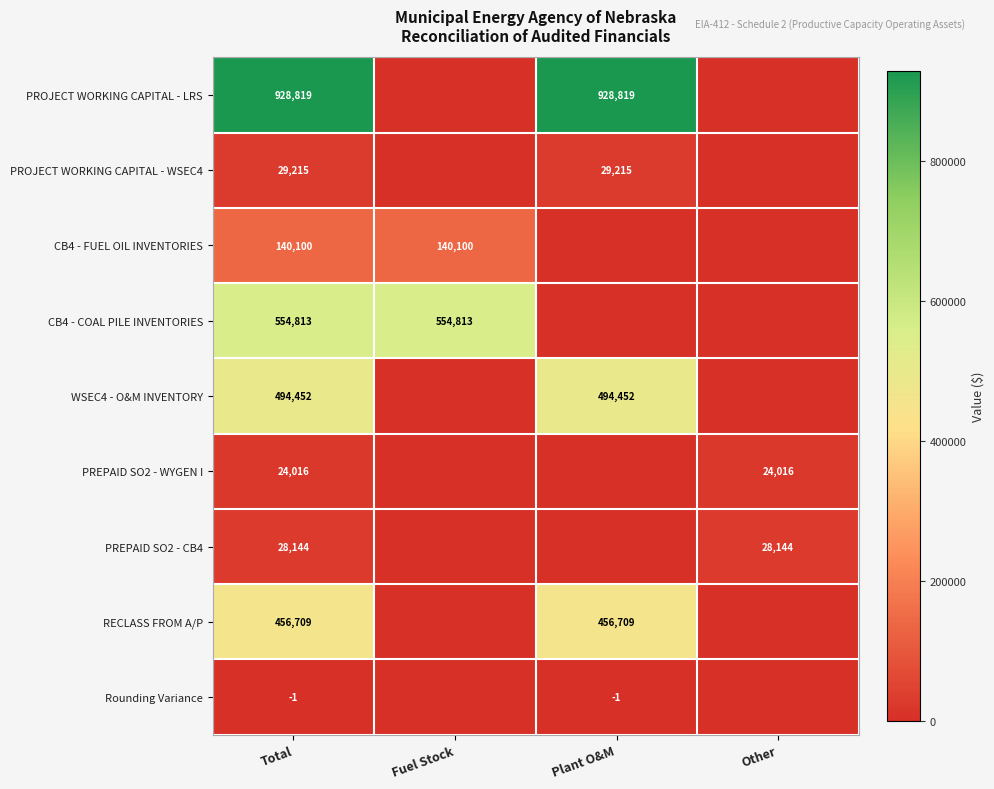

What is the difference between the highest and lowest values at Other?

28144